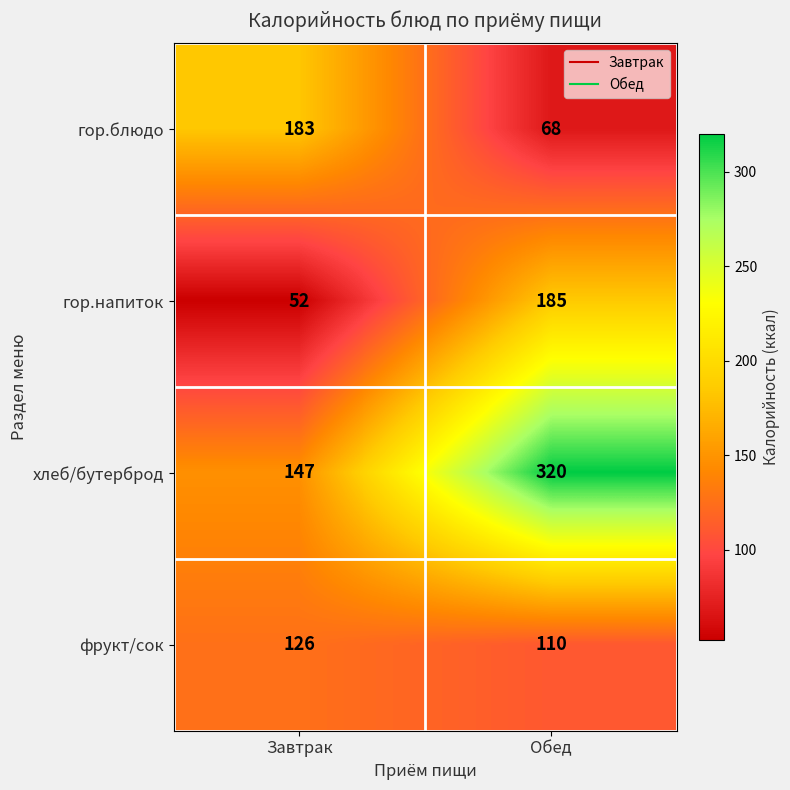

The value of хлеб/бутерброд at Завтрак is 147. True or false?

True